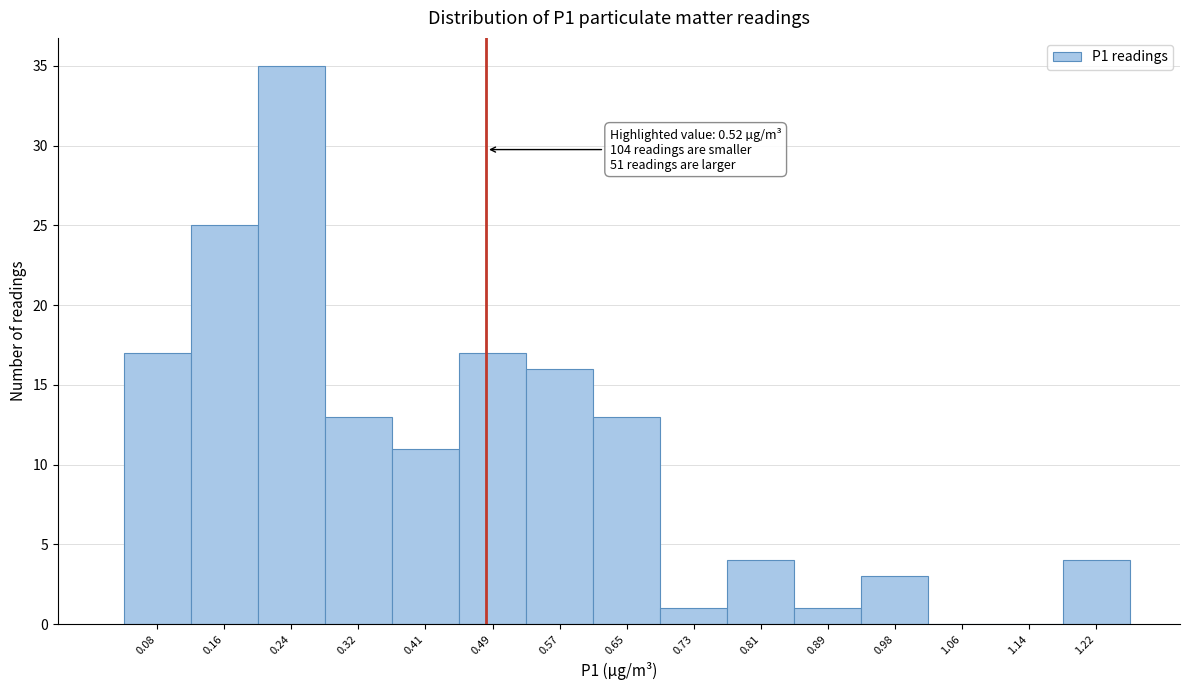

Reading left to right, transcribe all the data shown in this chart.

0.08=17	0.16=25	0.24=35	0.32=13	0.41=11	0.49=17	0.57=16	0.65=13	0.73=1	0.81=4	0.89=1	0.98=3	1.06=0	1.14=0	1.22=4